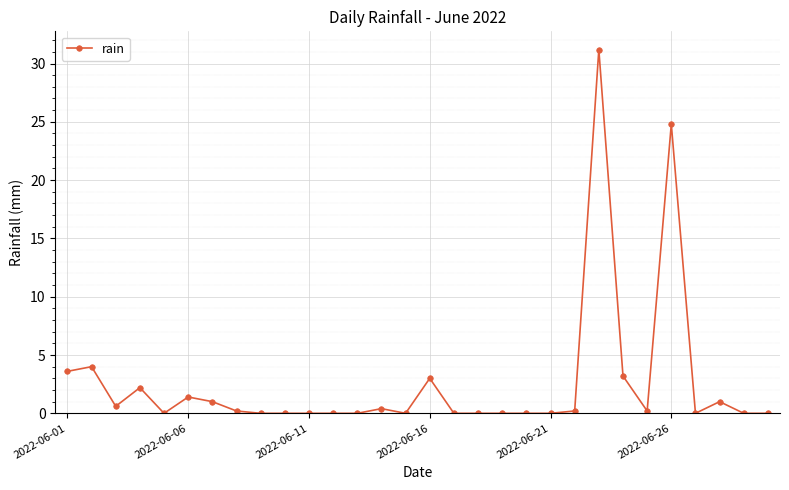

What is the maximum value shown in the chart?

31.2